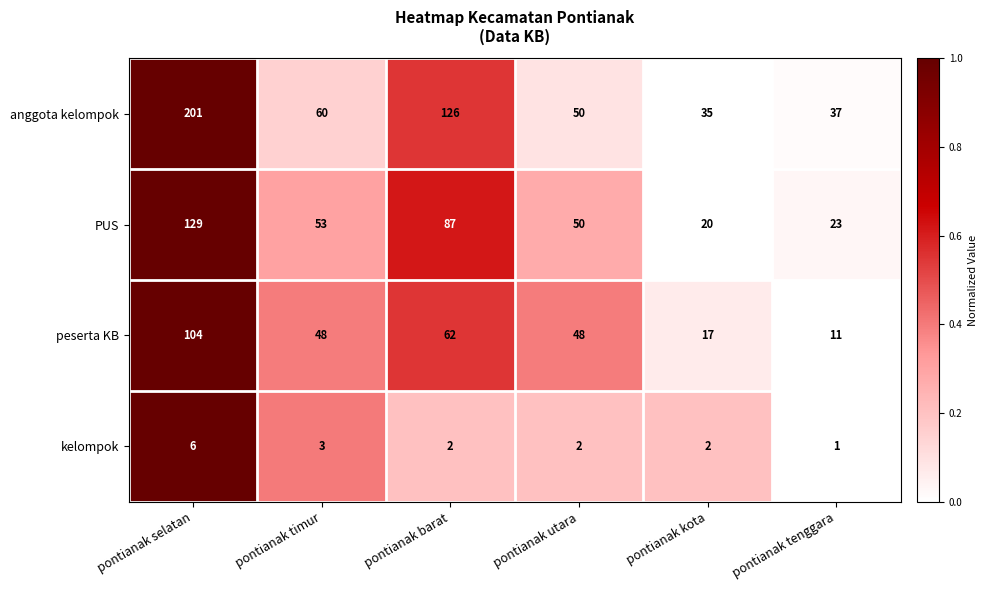

Rank the series by their maximum value, from lowest to highest.

kelompok, peserta KB, PUS, anggota kelompok